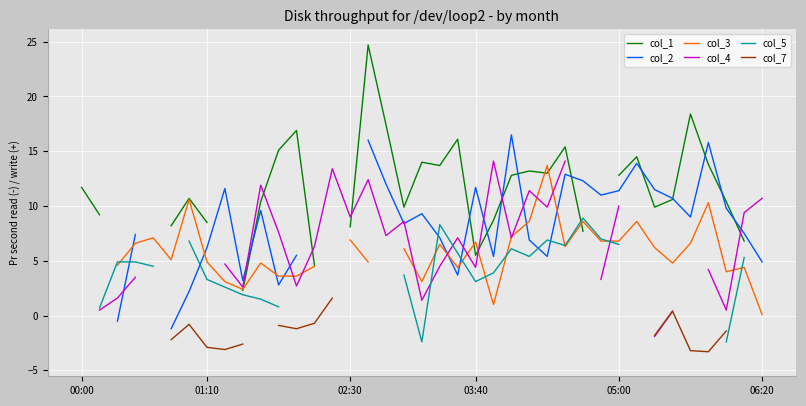

Is the value of col_2 at 30 greater than the value of col_1 at 37?

Yes